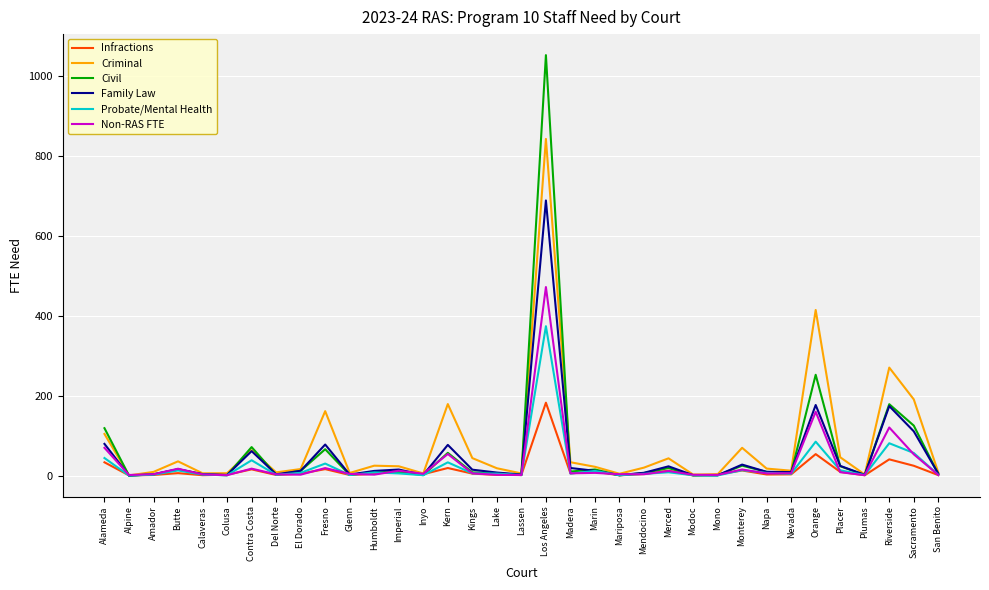

Rank the series by their maximum value, from highest to lowest.

Civil, Criminal, Family Law, Non-RAS FTE, Probate/Mental Health, Infractions